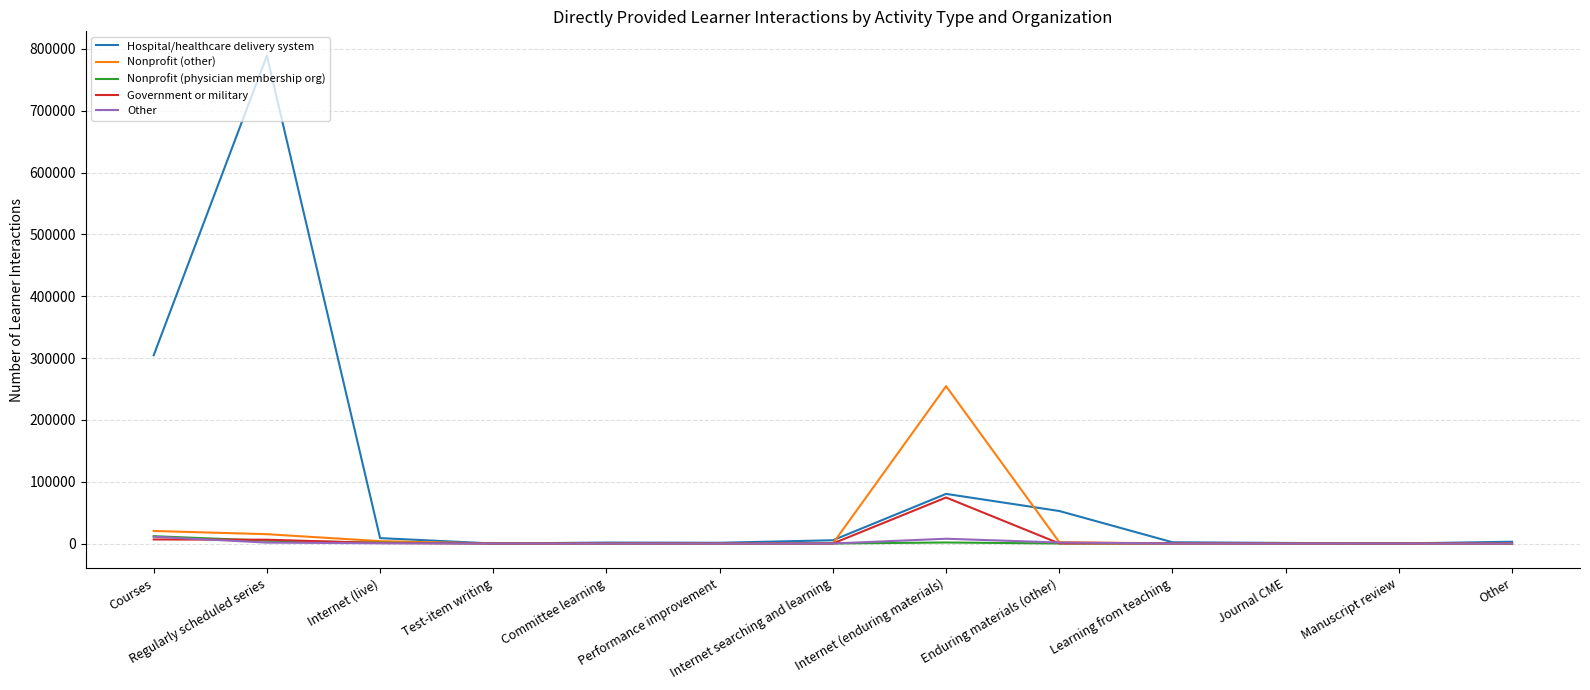

What position from the right is Internet (enduring materials)?

6